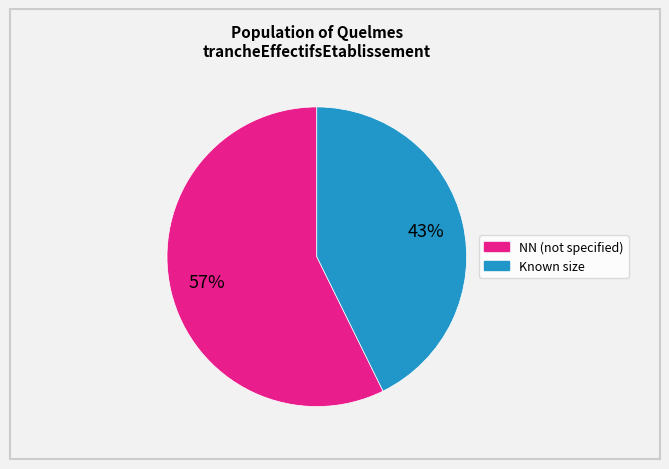

To the nearest percent, what is the average slice percentage?

50%